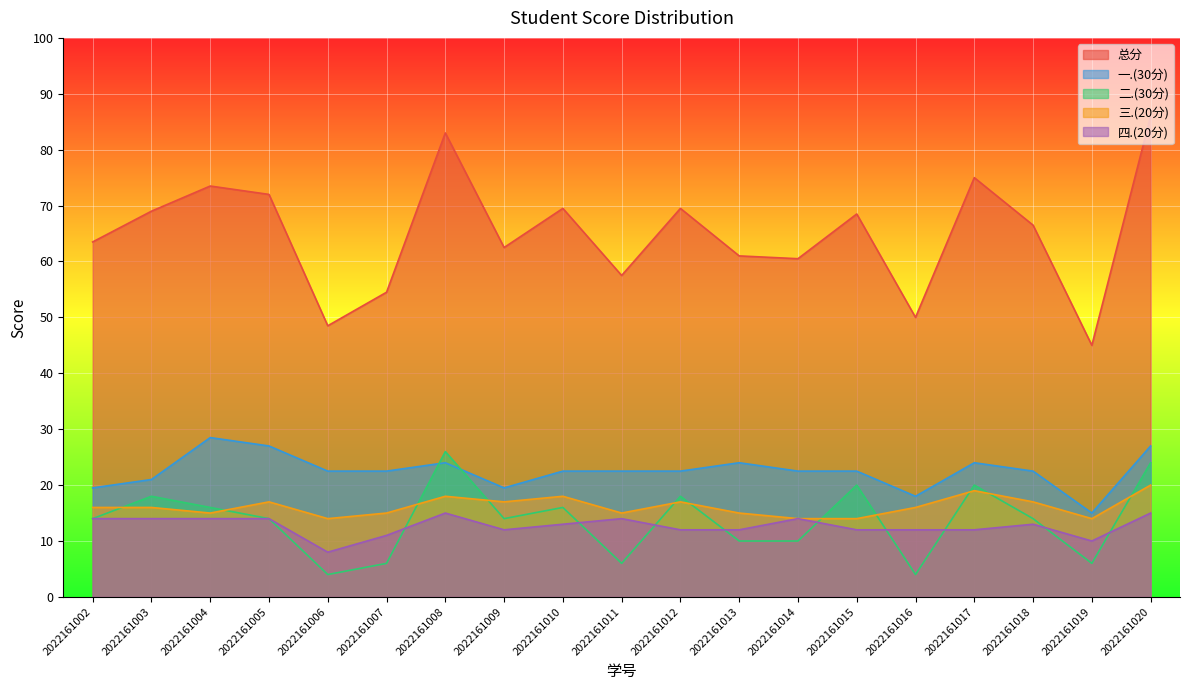

What is the difference between the second highest and minimum values in the 二.(30分) series?

20.0